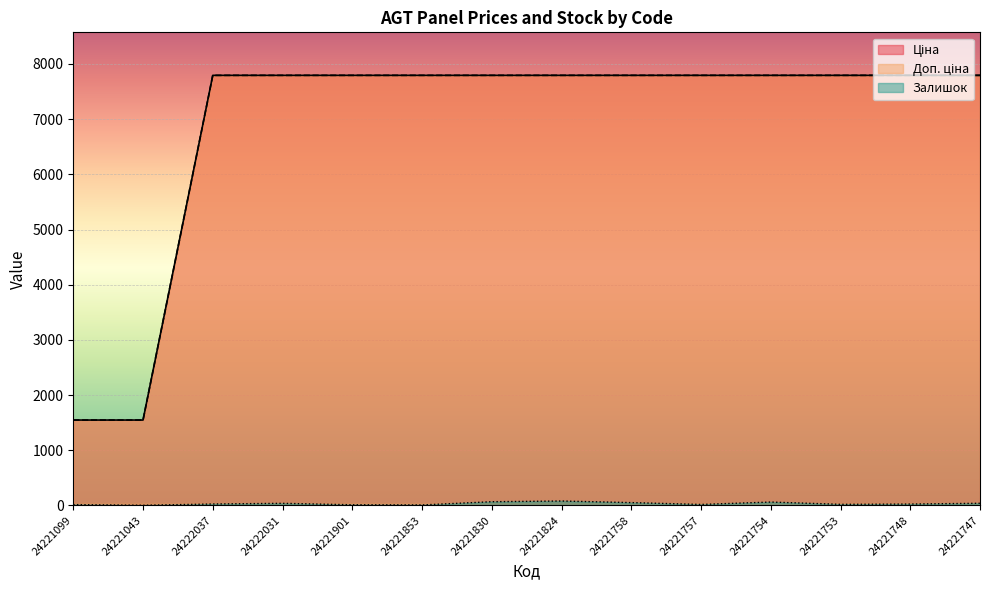

How many categories are shown in the chart?

14